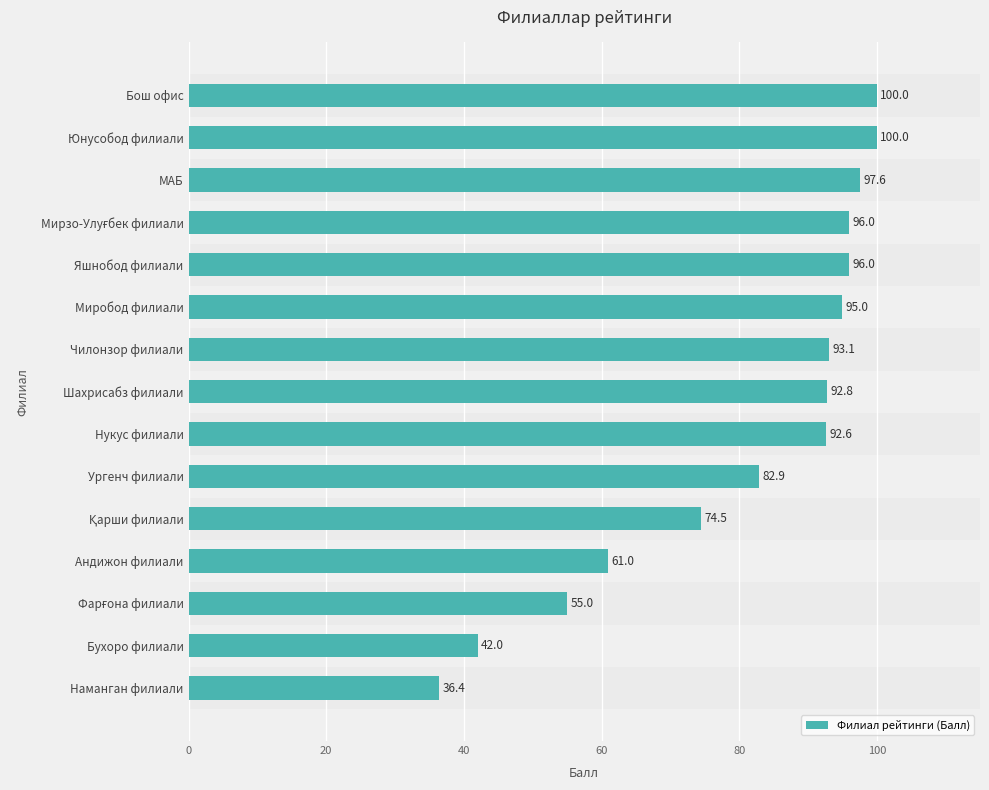

What is the difference between the maximum and second lowest values?

58.0